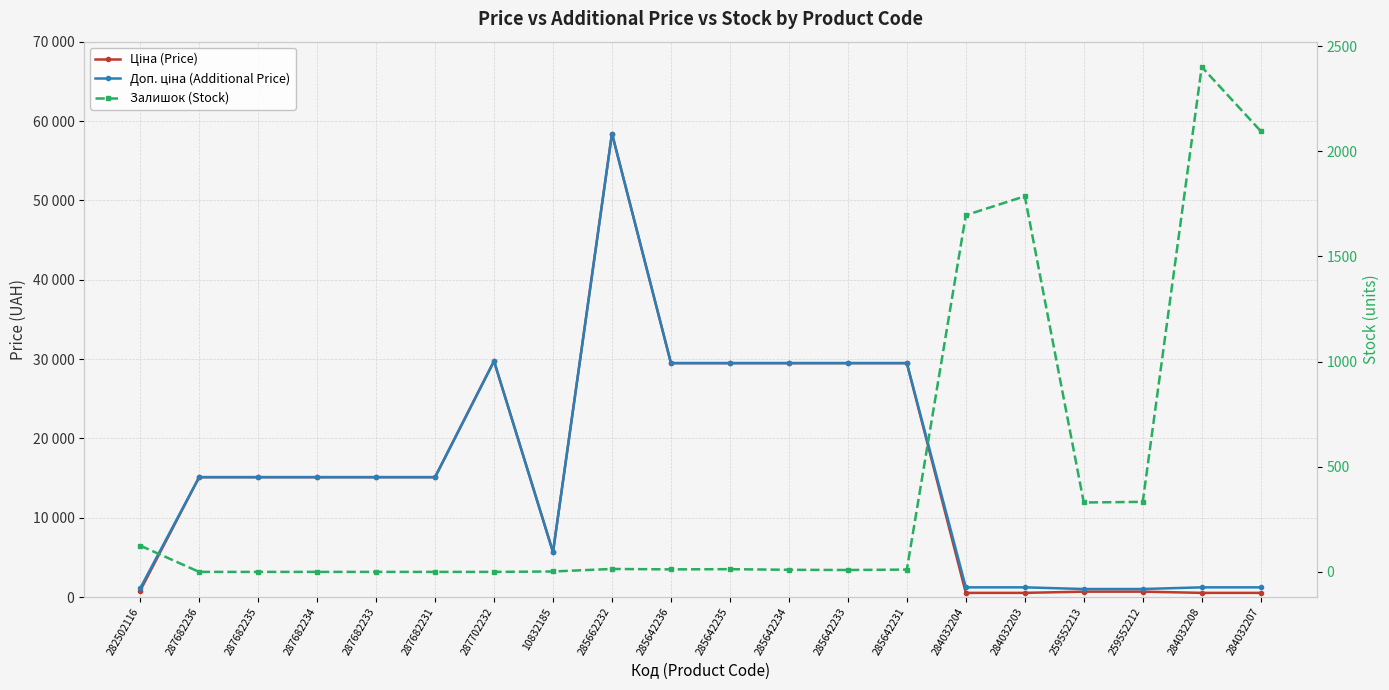

Reading left to right, extract all data points from this chart.

Ціна (Price): 818.5	15120.0	15120.0	15120.0	15120.0	15120.0	29747.2	5673.8	58426.5	29491.5	29491.5	29491.5	29491.5	29491.5	539.0	539.0	693.7	693.7	539.0	539.0
Доп. ціна (Additional Price): 1109.2	15120.0	15120.0	15120.0	15120.0	15120.0	29747.2	5673.8	58426.5	29491.5	29491.5	29491.5	29491.5	29491.5	1235.4	1235.4	1024.6	1024.6	1235.4	1235.4
Залишок (Stock): 125.0	0.0	0.0	0.0	0.0	0.0	0.0	2.0	14.0	12.0	13.0	10.0	9.0	11.0	1696.0	1786.0	330.0	333.0	2401.0	2096.0